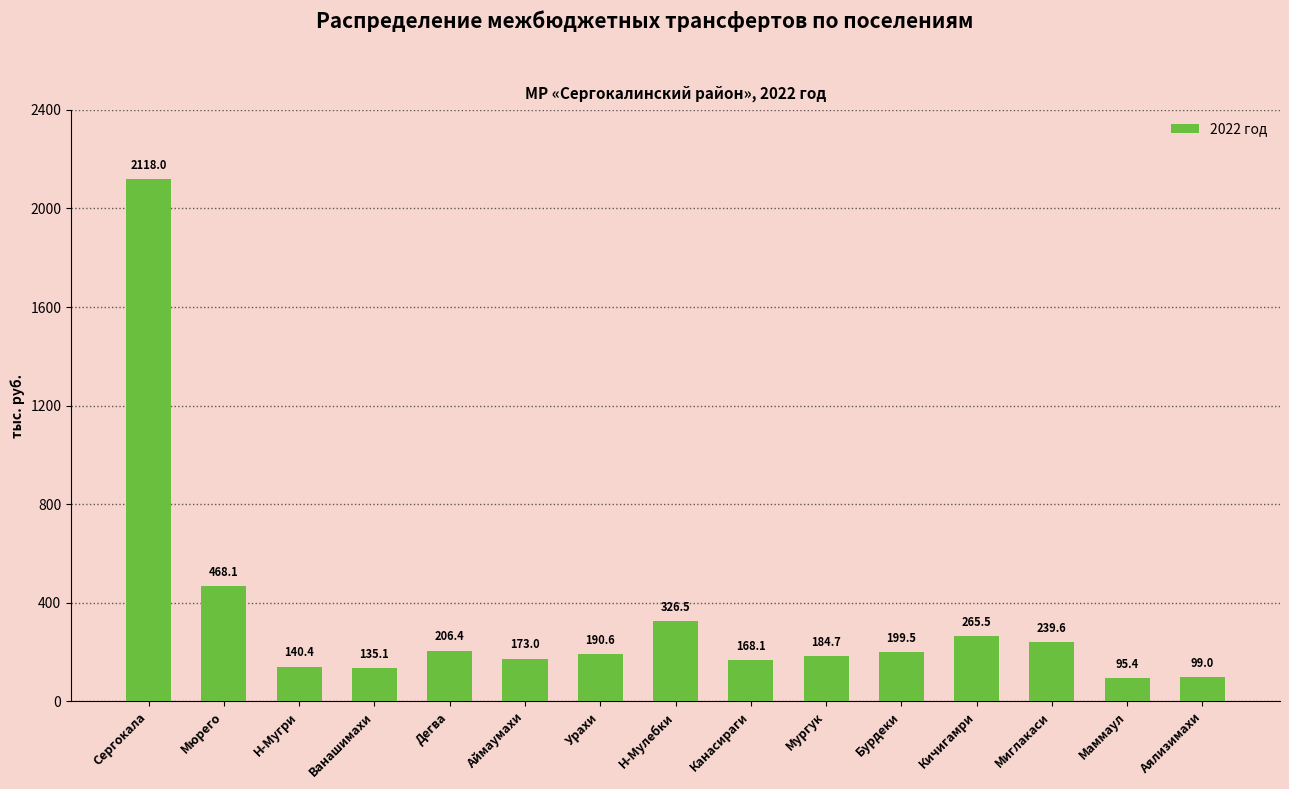

Reading right to left, what are all the values shown in this chart?

99.0	95.4	239.6	265.5	199.5	184.7	168.1	326.5	190.6	173.0	206.4	135.1	140.4	468.1	2118.0